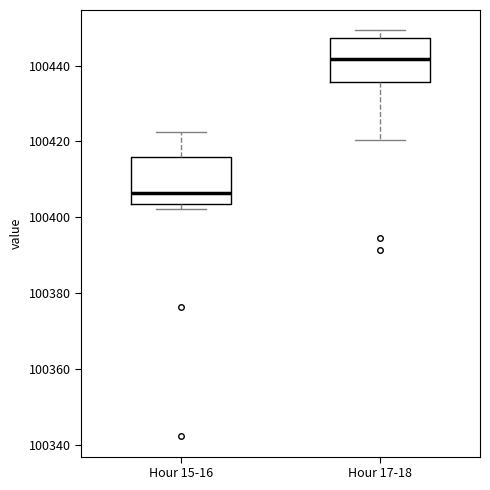

Reading left to right, transcribe this box plot: for each box, give where its median line is, the range the box spans, and where its two whiskers end, as read against the y-axis. The values are not printed on the chart, so give them approximately, as read against the axis.

Hour 15-16: median 100406, box 100404 to 100416, whiskers 100402 to 100422
Hour 17-18: median 100442, box 100436 to 100448, whiskers 100420 to 100450